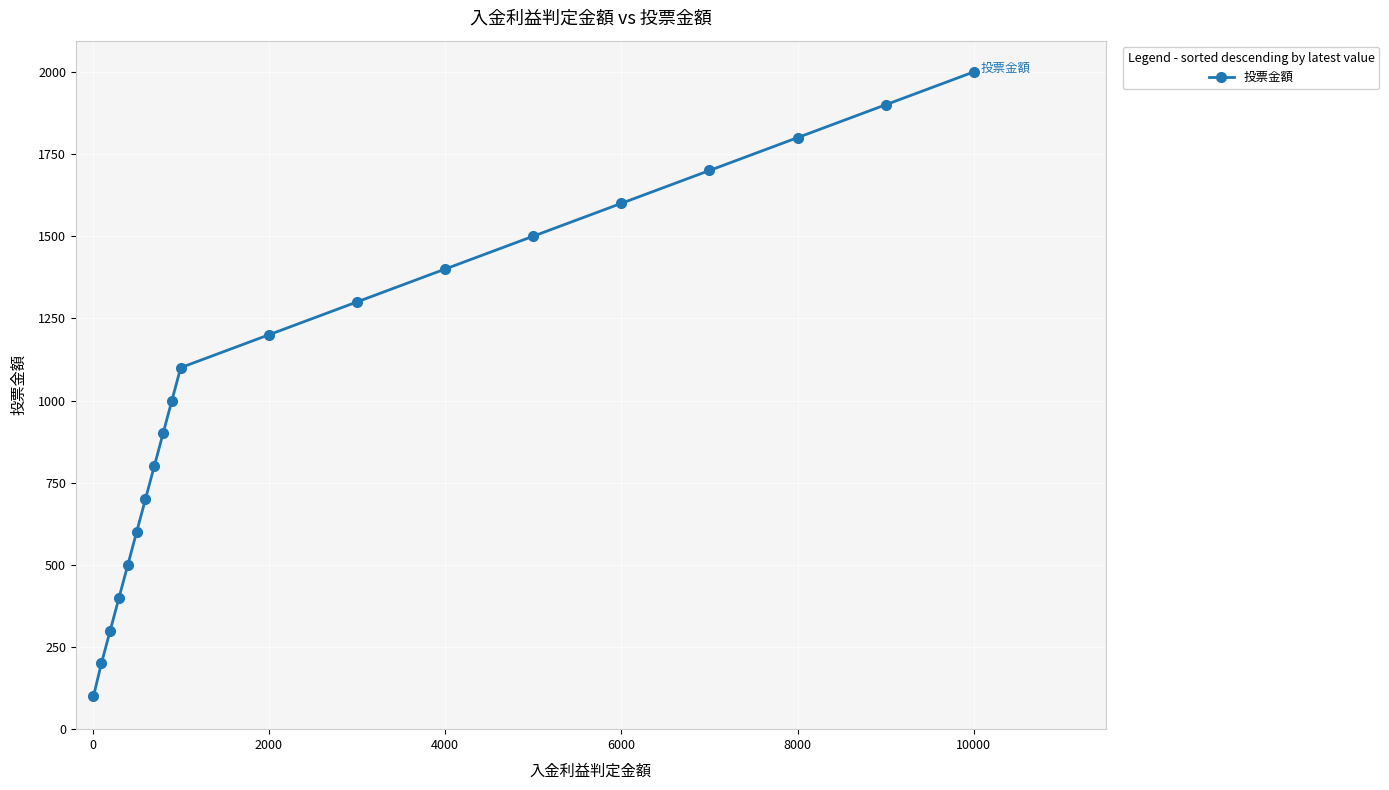

What is the value of the 20th point from the left?

2000